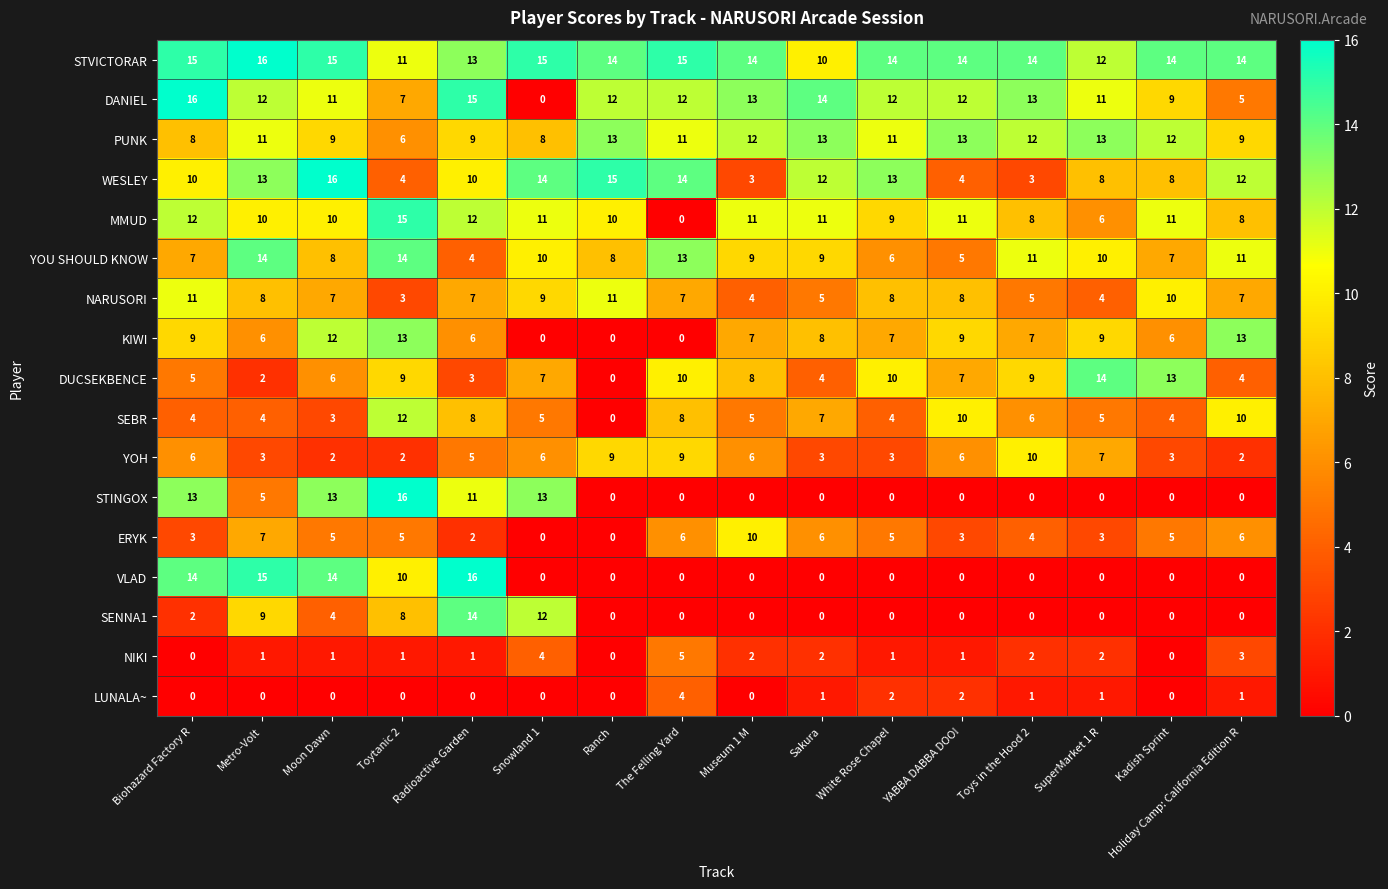

What is the sum of the YOH values at Toytanic 2 and The Felling Yard?

11